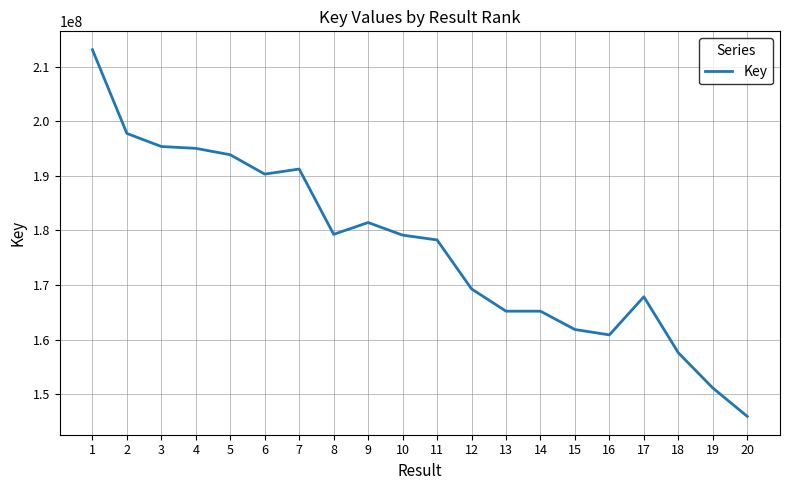

Which category has the lowest value across all series?

20